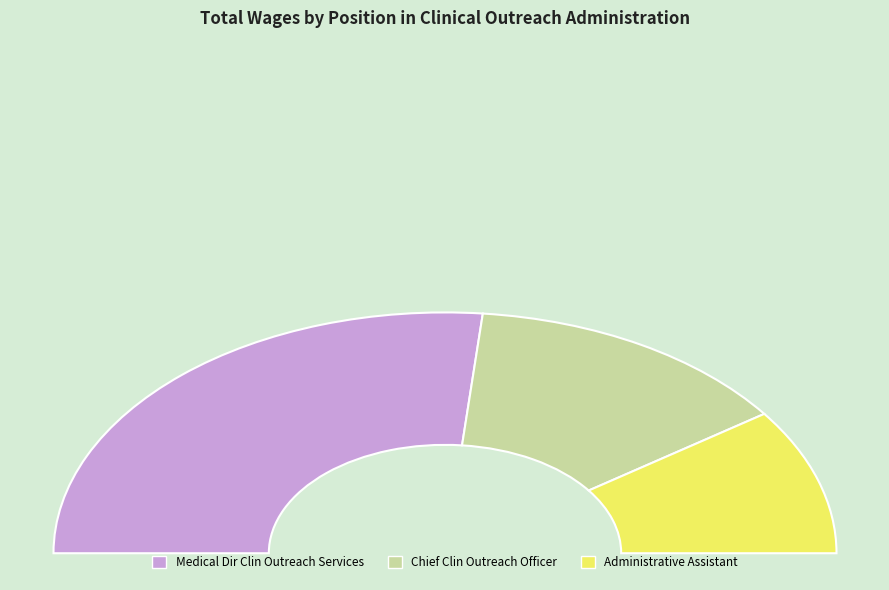

To the nearest percent, what is the difference between the largest and smallest slice percentages?

33%